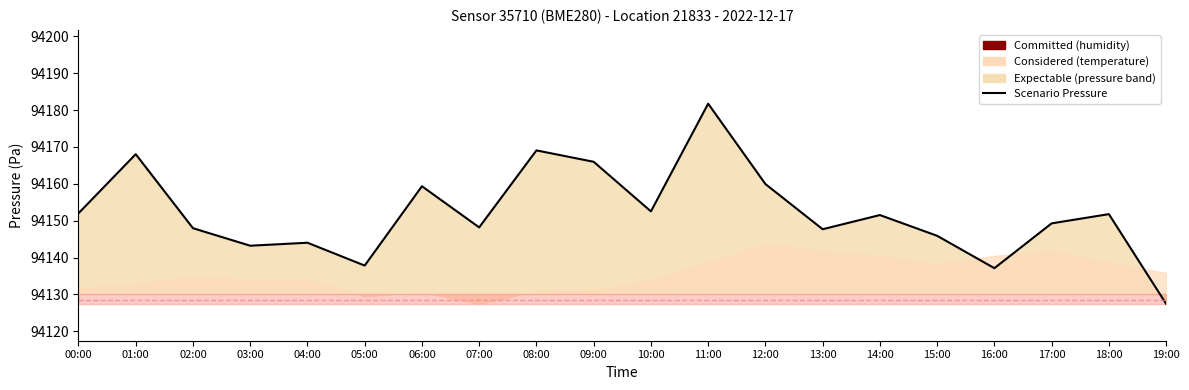

What is the sum of the values at 06:00 and 03:00?

188302.6